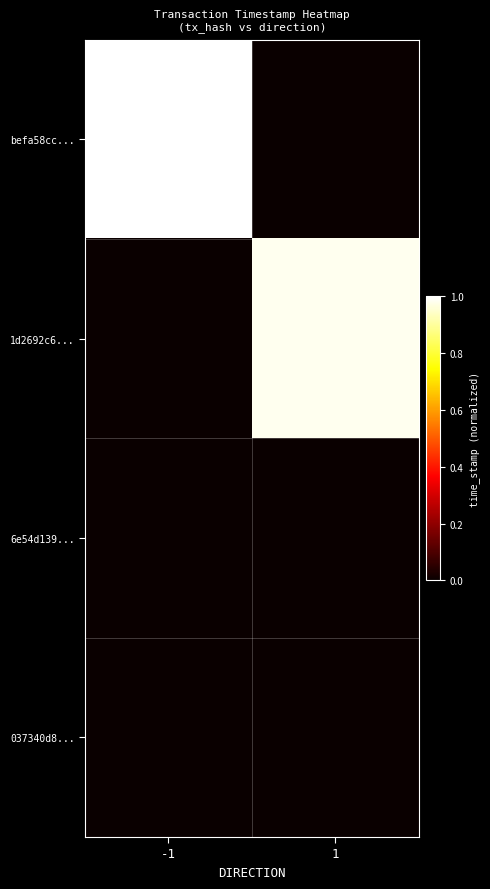

At which category does the chart reach its peak across all series?

-1